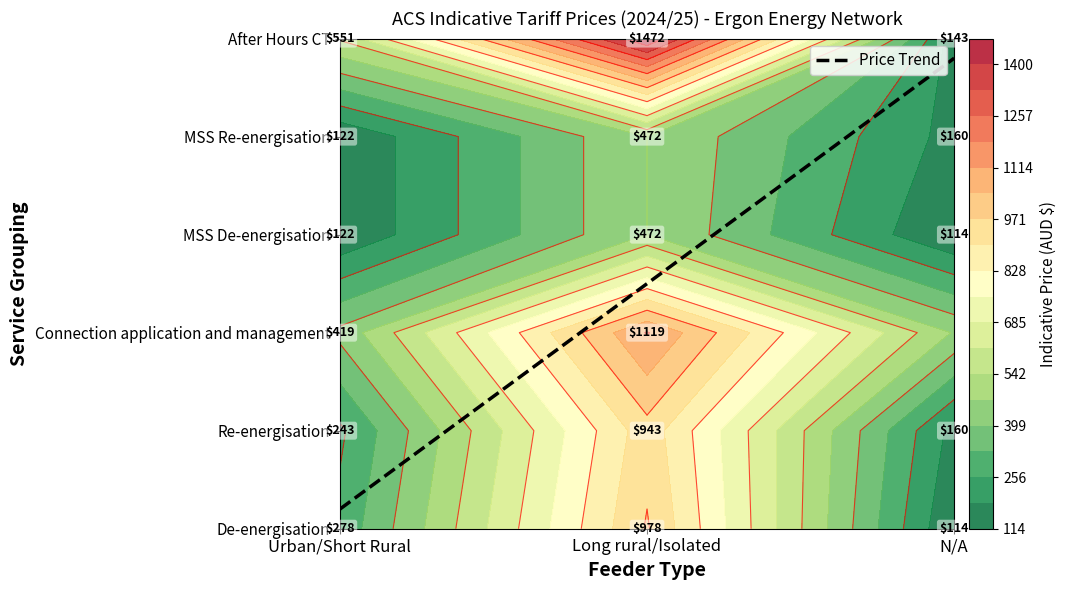

What is the difference between the maximum and second lowest values in the Re-energisation series?

700.2